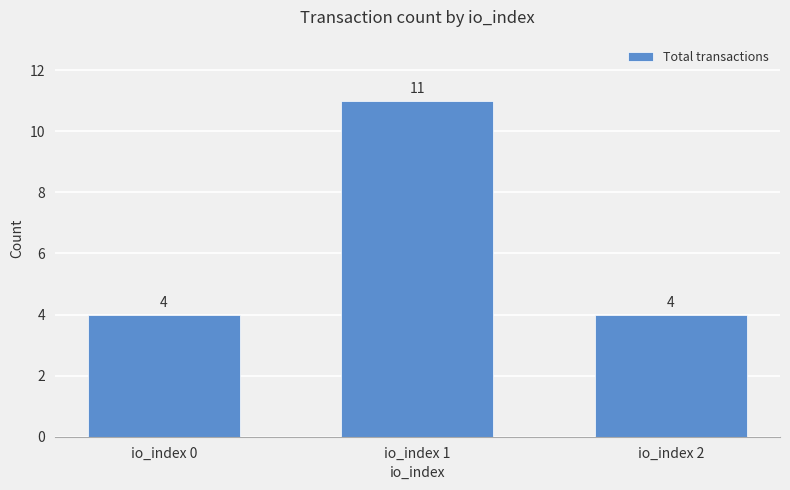

What is the value of the 1st bar from the left?

4